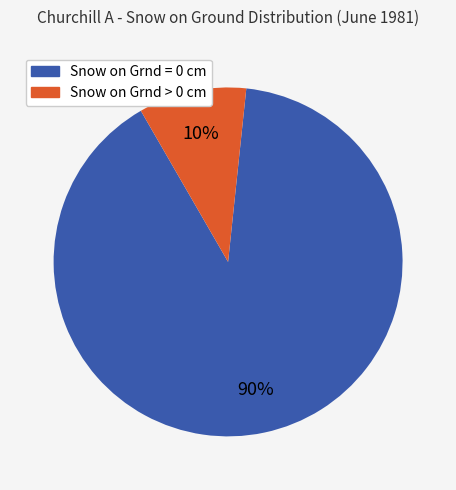

Combined, do Snow on Grnd = 0 cm and Snow on Grnd > 0 cm account for over 50%?

Yes